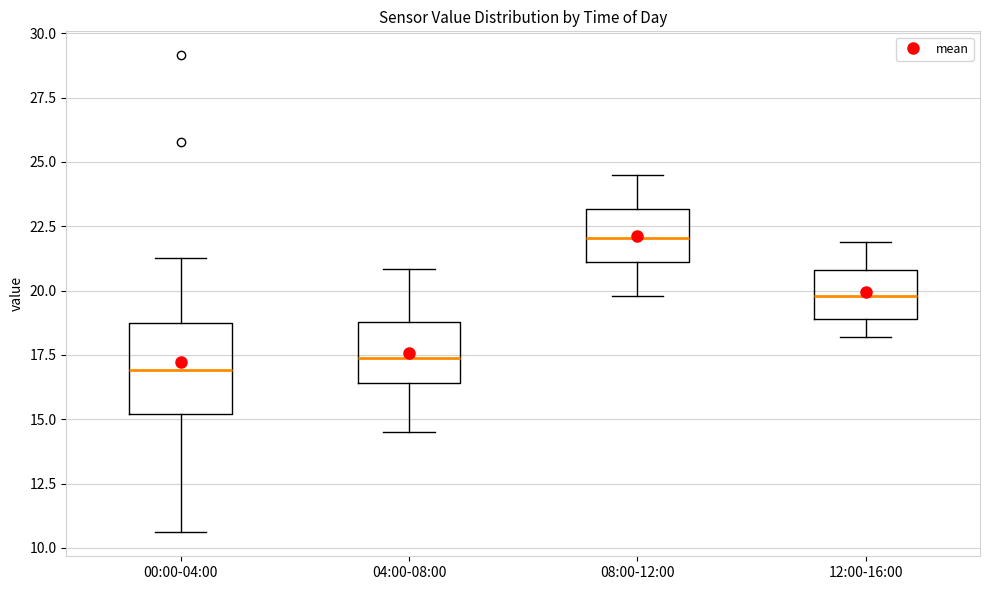

Reading left to right, read every box against the y-axis: the position of its median line, the range the box covers, and the ends of its whiskers. The values are not printed on the chart, so give them approximately, as read against the axis.

00:00-04:00: median 17.0, box 15.0 to 18.5, whiskers 10.5 to 21.5
04:00-08:00: median 17.5, box 16.5 to 19.0, whiskers 14.5 to 21.0
08:00-12:00: median 22.0, box 21.0 to 23.0, whiskers 20.0 to 24.5
12:00-16:00: median 20.0, box 19.0 to 21.0, whiskers 18.0 to 22.0